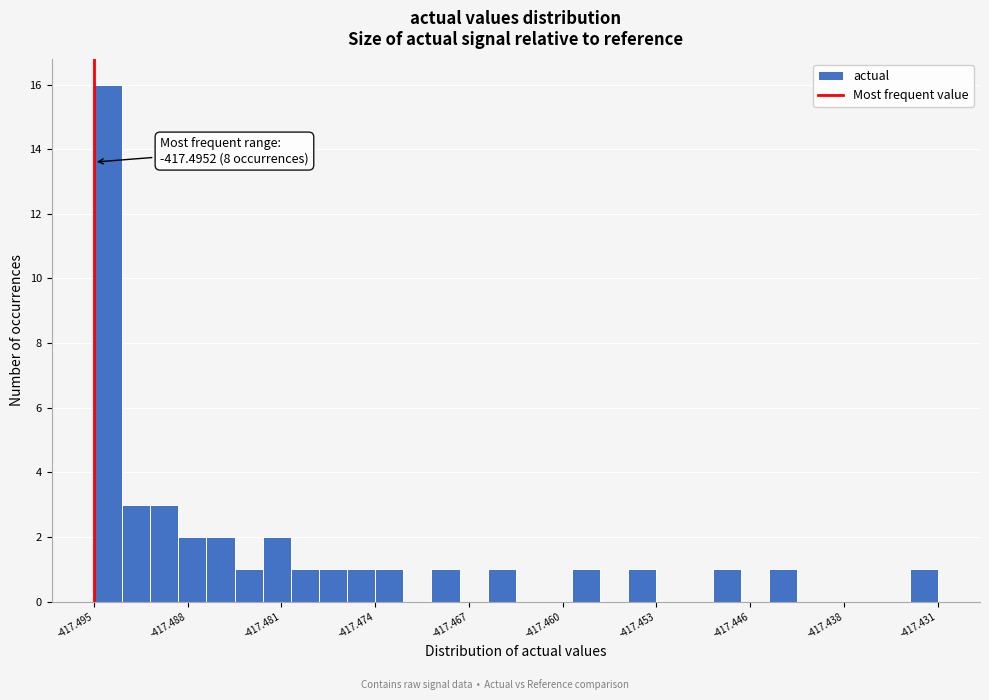

Read against the x-axis, roughly where is the centre of the tallest bar?

-417.494